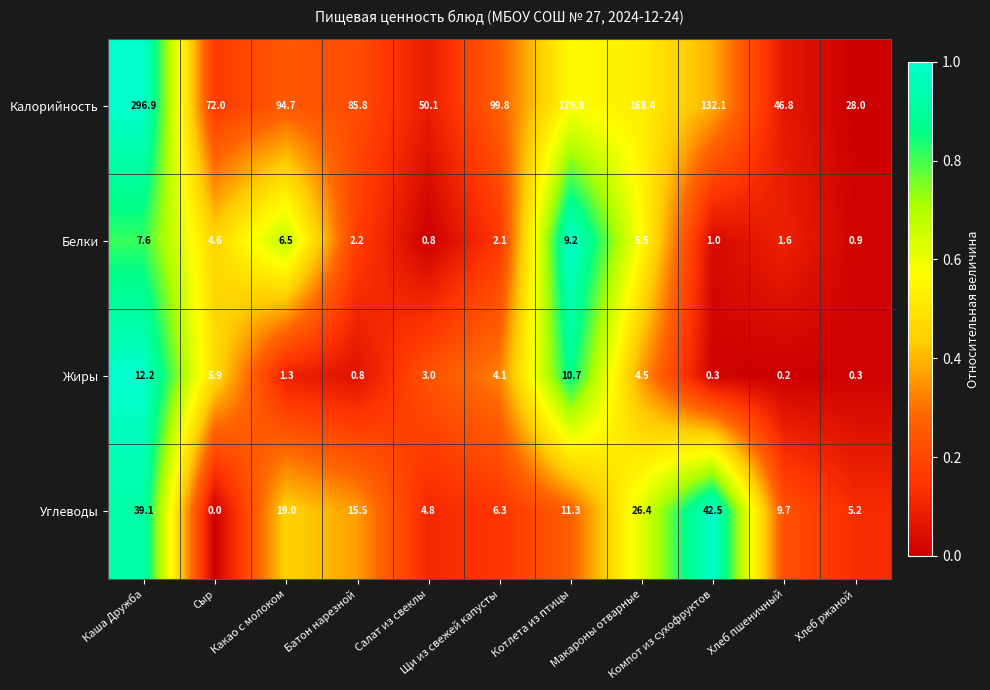

Which series has the widest spread of values?

Калорийность